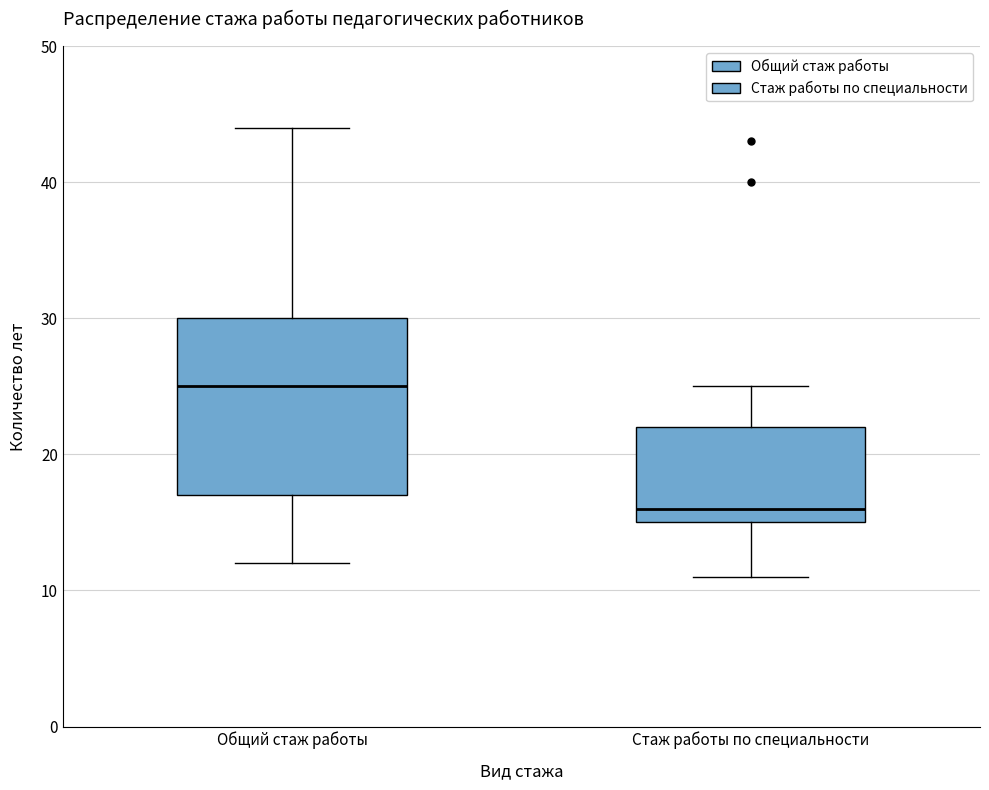

Which box's median line is the lowest?

Стаж работы по специальности